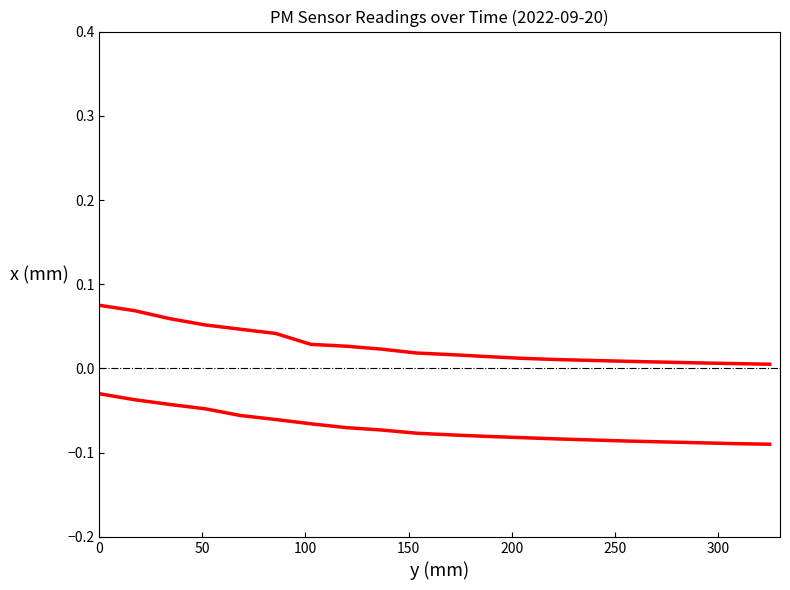

The P2 series shows -0.1 at 150. True or false?

False